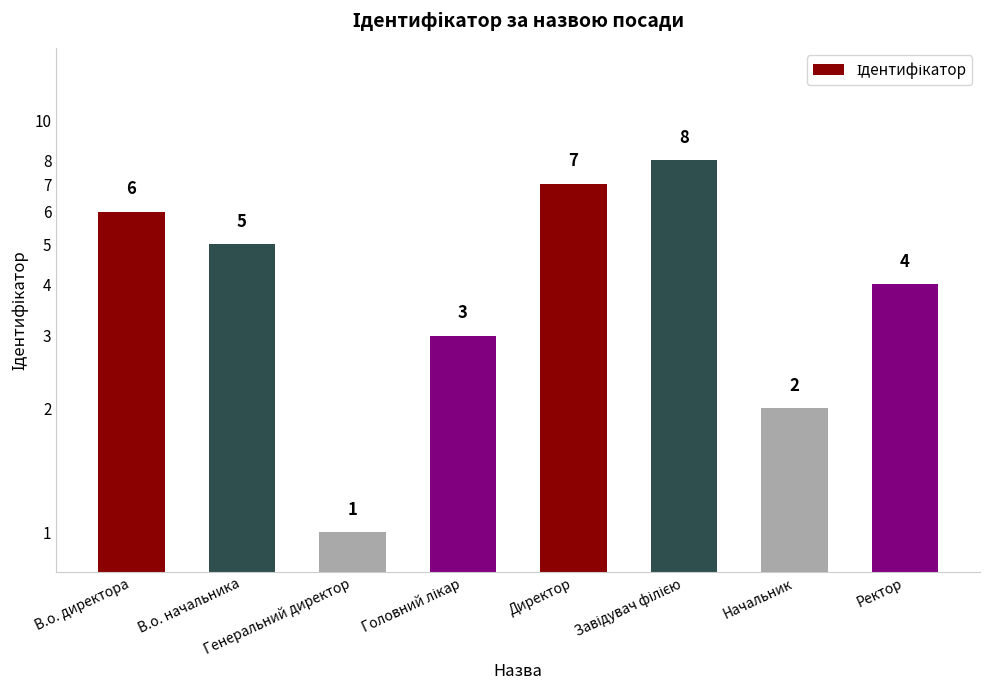

What is the label of the 4th bar from the left?

Головний лікар